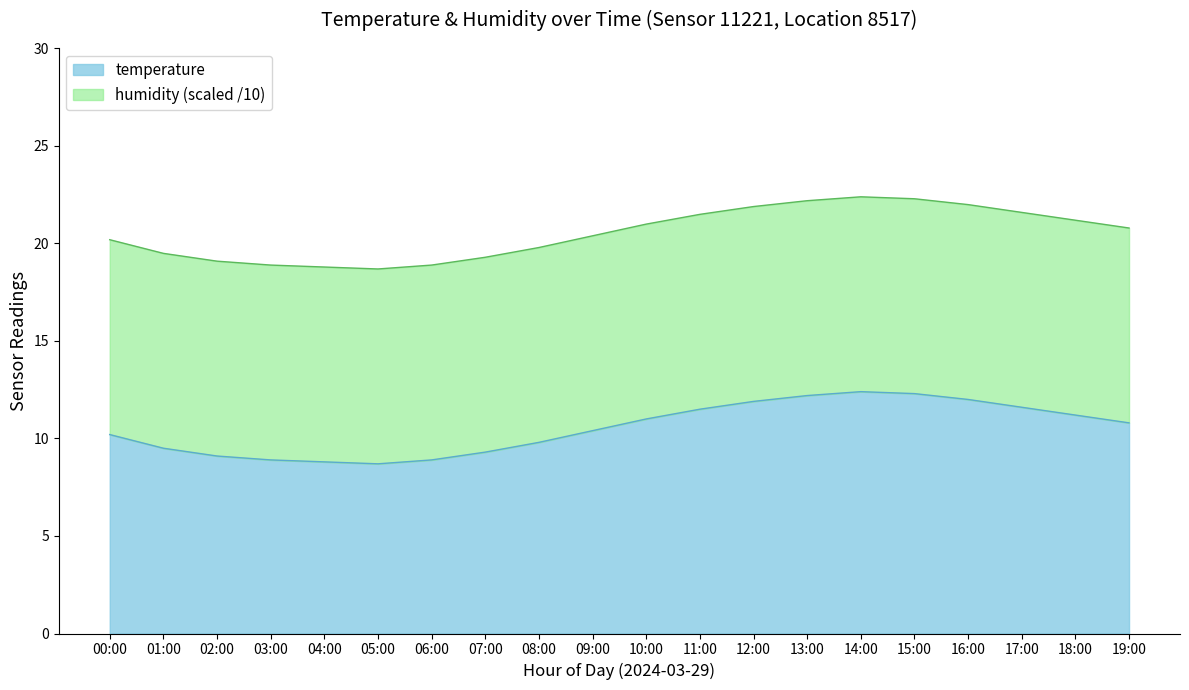

Reading right to left, extract all data points from this chart.

10.8	11.2	11.6	12.0	12.3	12.4	12.2	11.9	11.5	11.0	10.4	9.8	9.3	8.9	8.7	8.8	8.9	9.1	9.5	10.2